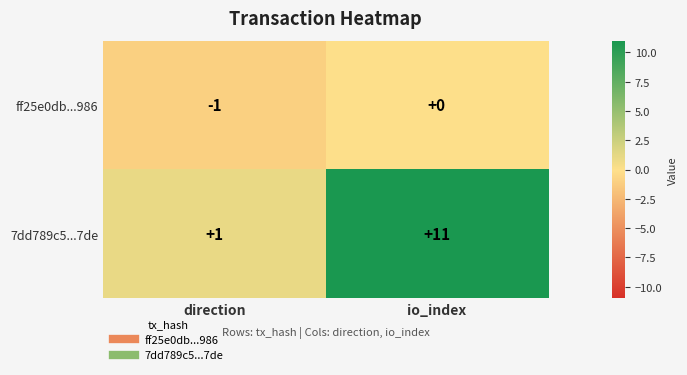

Reading right to left, extract all data points from this chart.

ff25e0db...986: 0	-1
7dd789c5...7de: 11	1